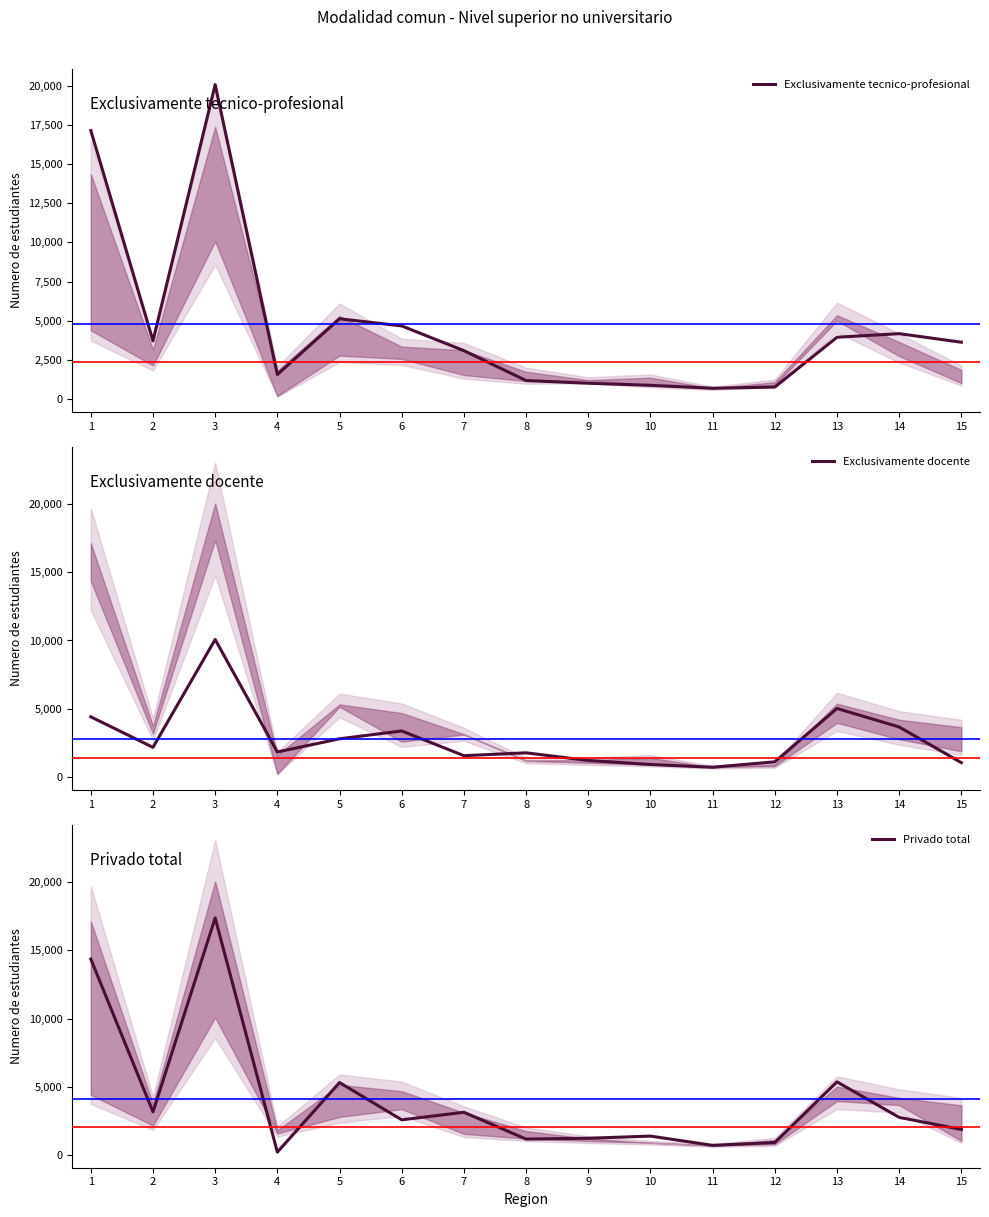

At how many categories does at least one series exceed 8251?

2